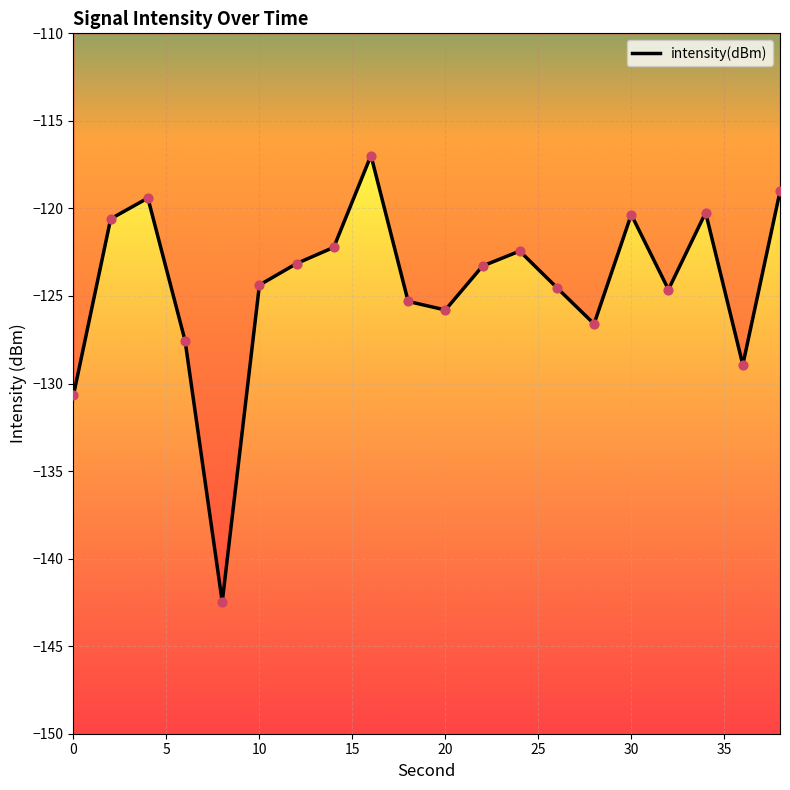

What is the maximum value shown in the chart?

-117.0